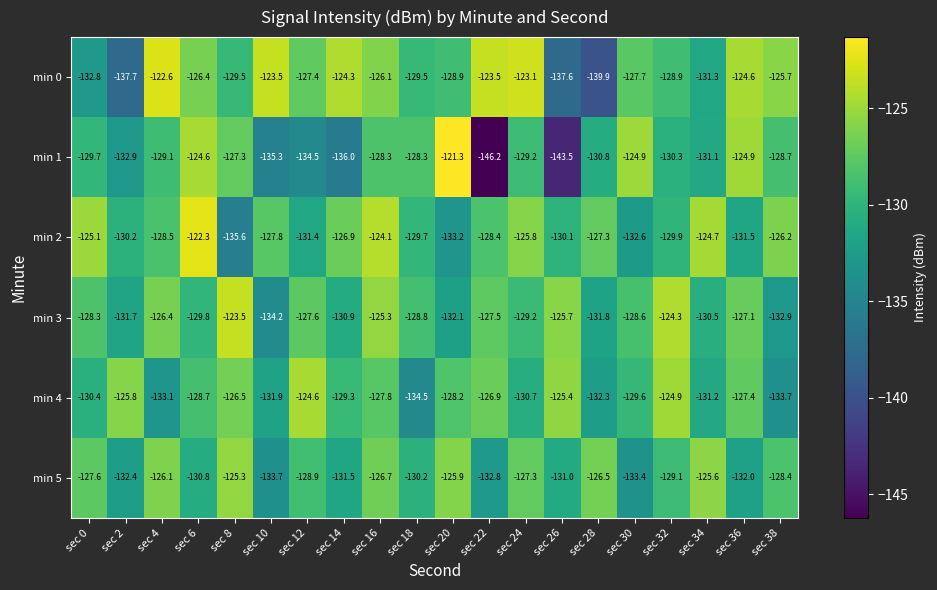

At which category is the sum across all series the highest?

sec 16